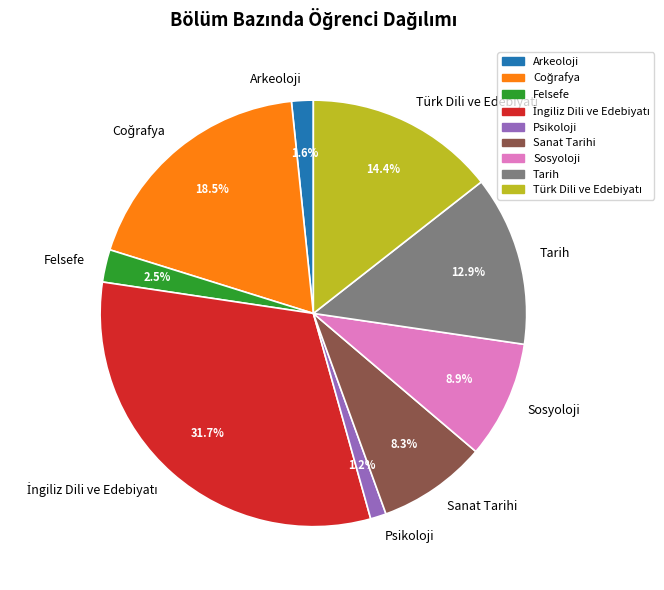

Is there a majority slice in this chart?

No